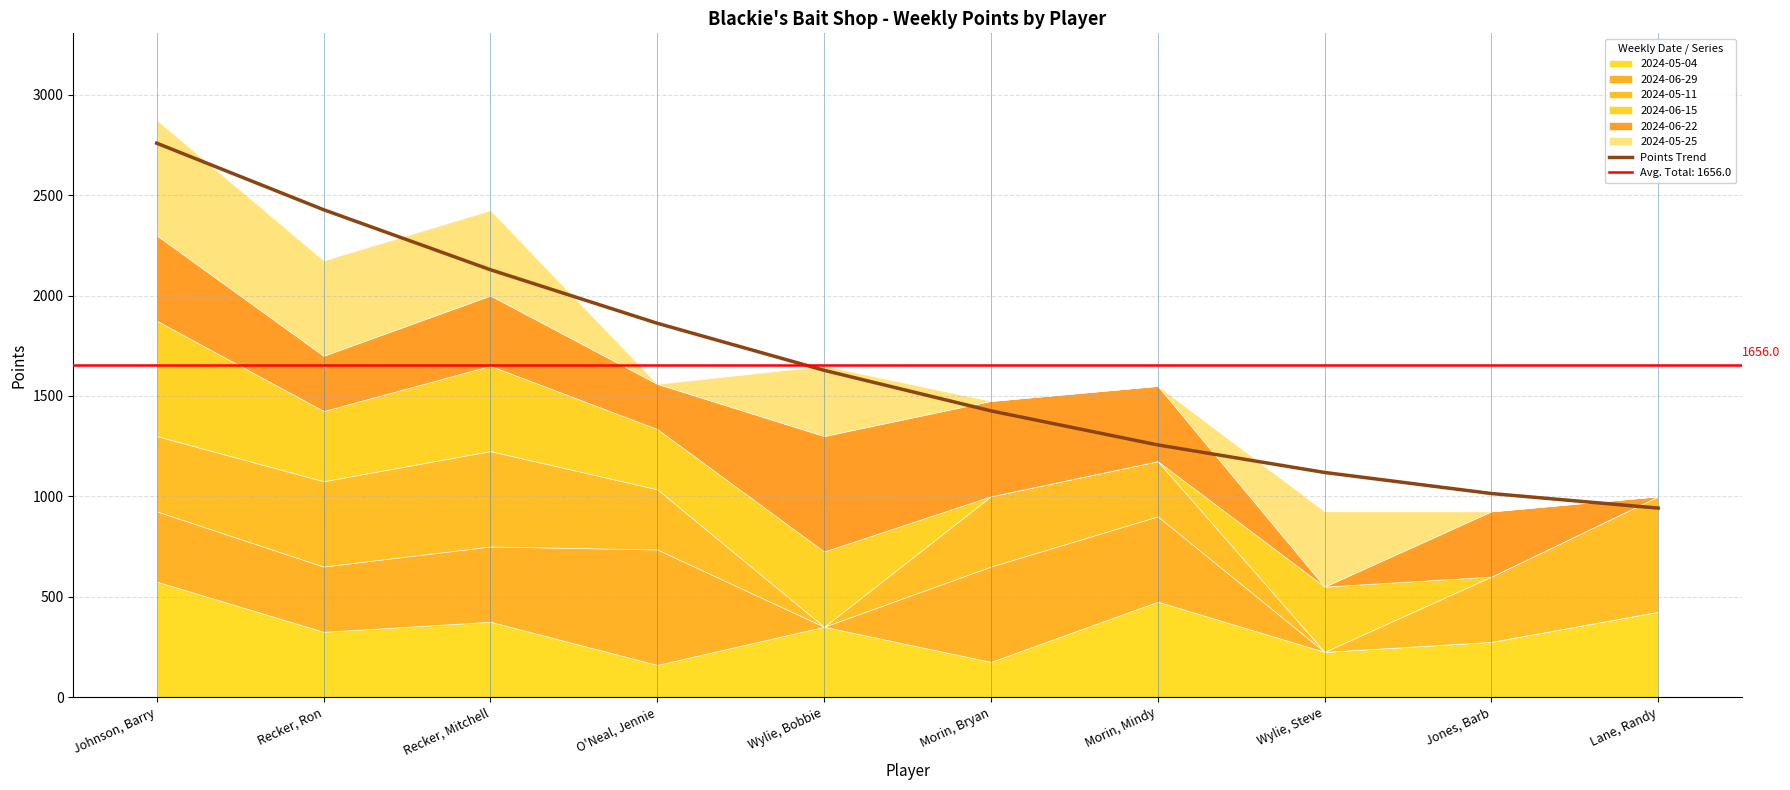

The Points Trend series shows 1862.0 at O'Neal, Jennie. True or false?

True